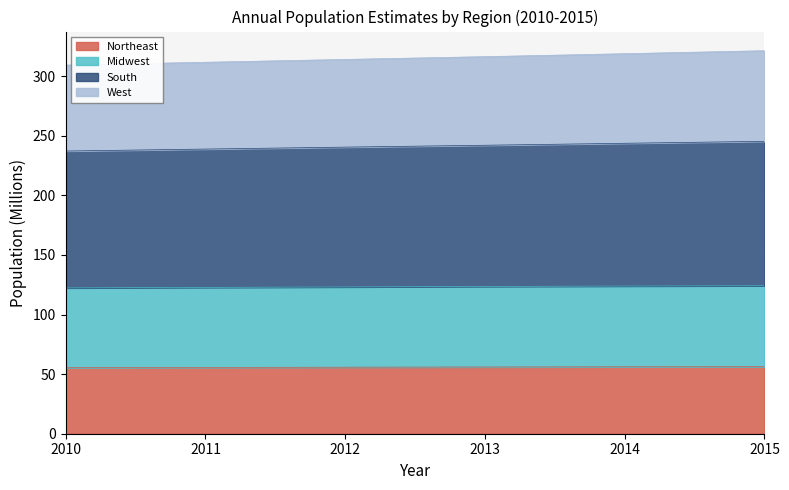

Which category has the lowest value in the South series?

2010